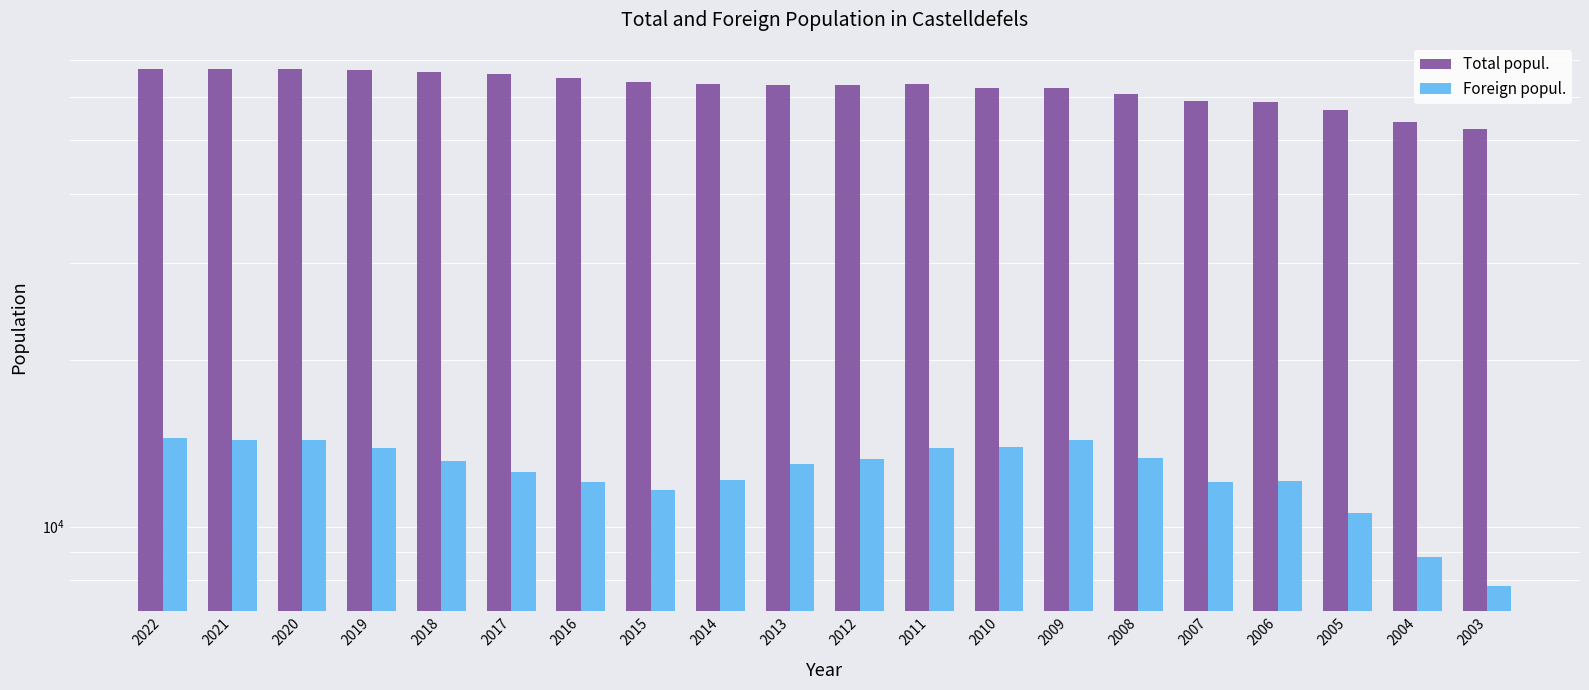

What is the spread (max minus min) of values at 2014?

51098